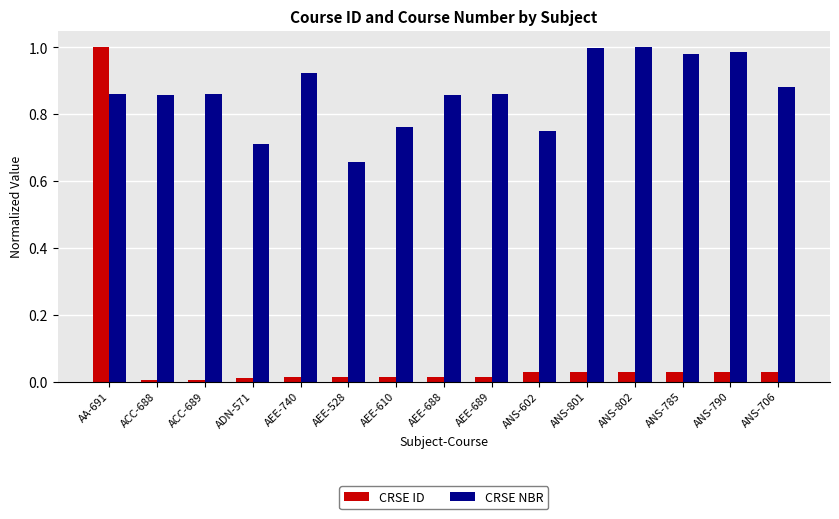

Rank the series at AEE-688 from highest to lowest value.

CRSE NBR, CRSE ID